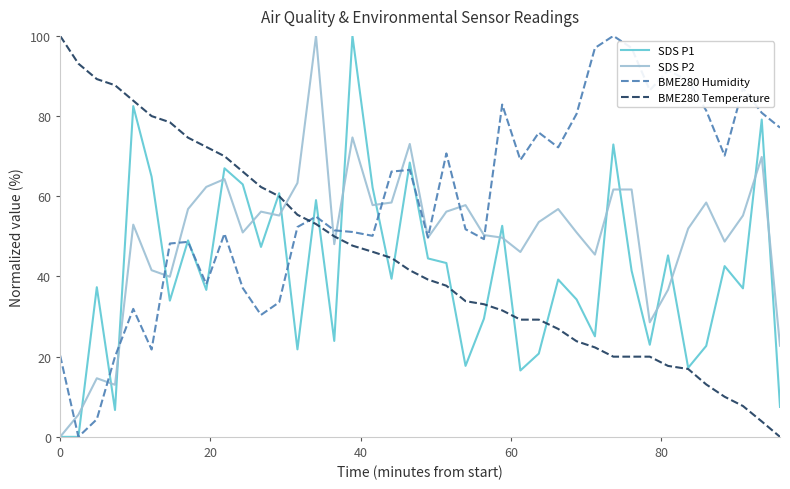

Which series ends up on top after the final intersection of BME280 Humidity and BME280 Temperature?

BME280 Humidity